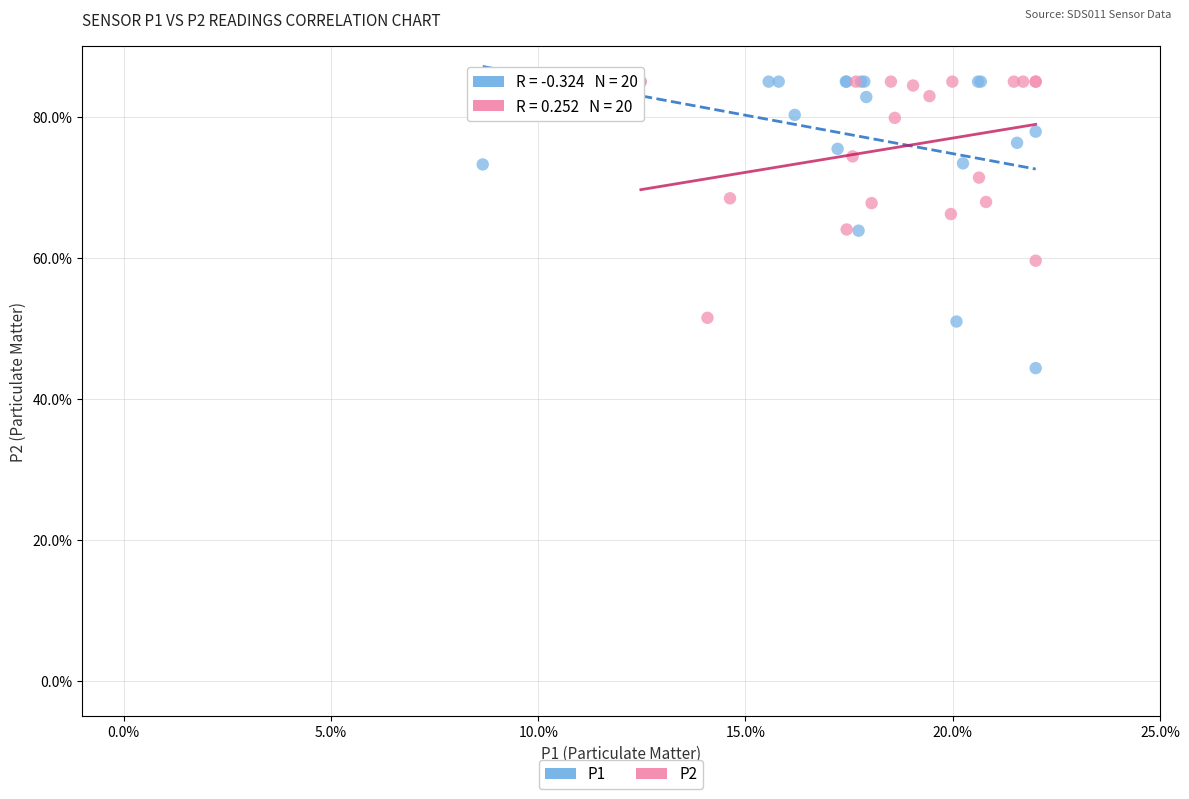

What are all the series names shown in the legend?

P1, P2